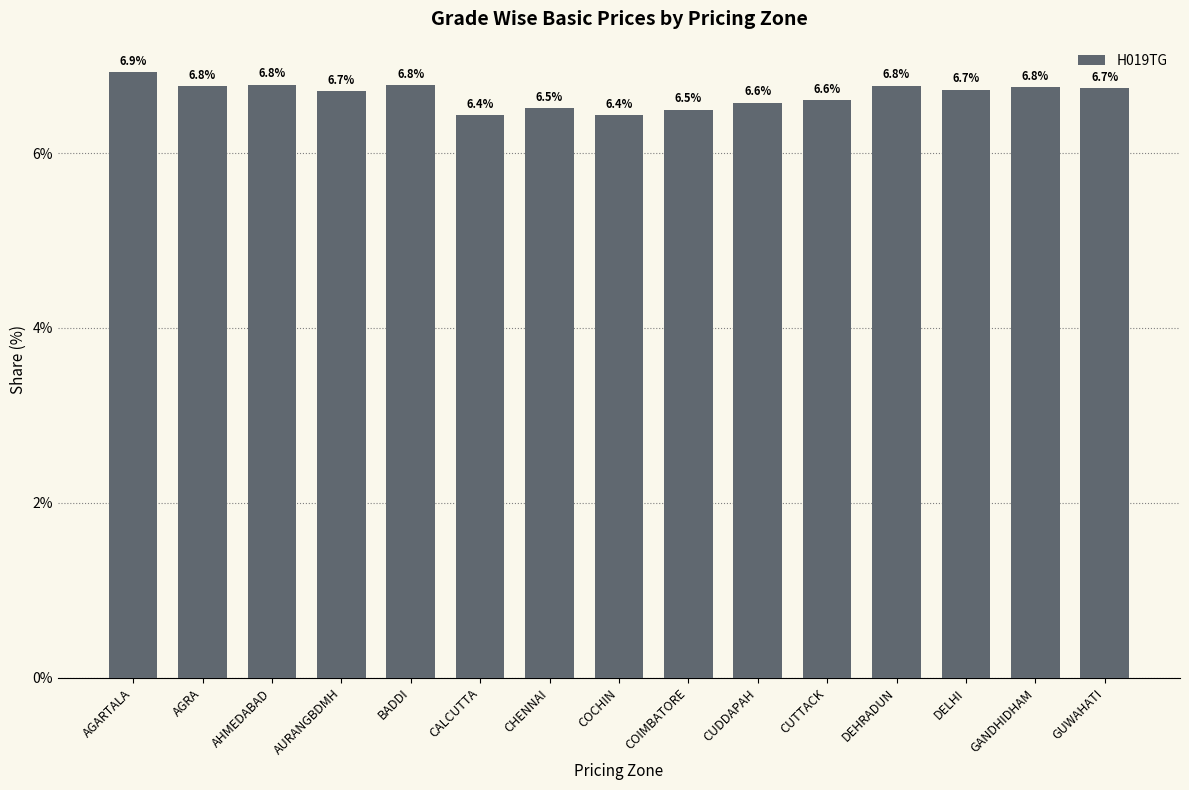

What position from the right is DELHI?

3